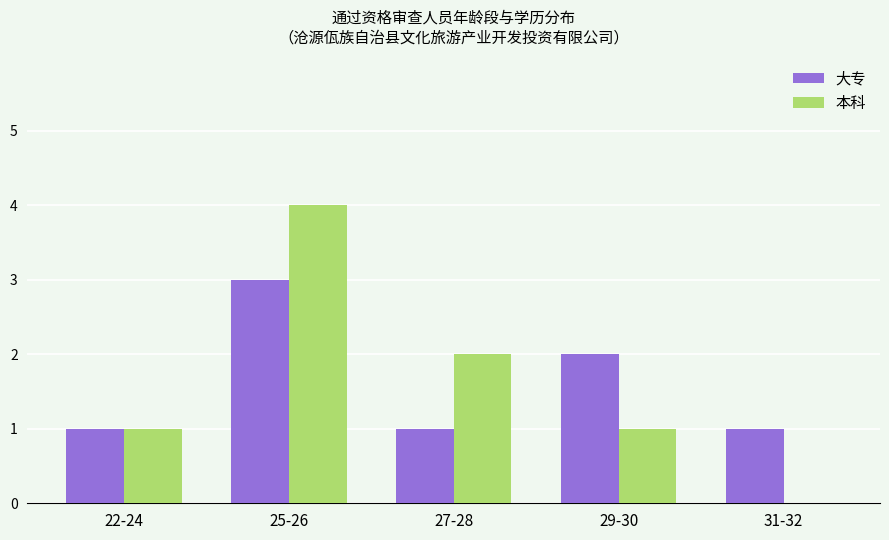

Which category has the highest value in the 本科 series?

25-26